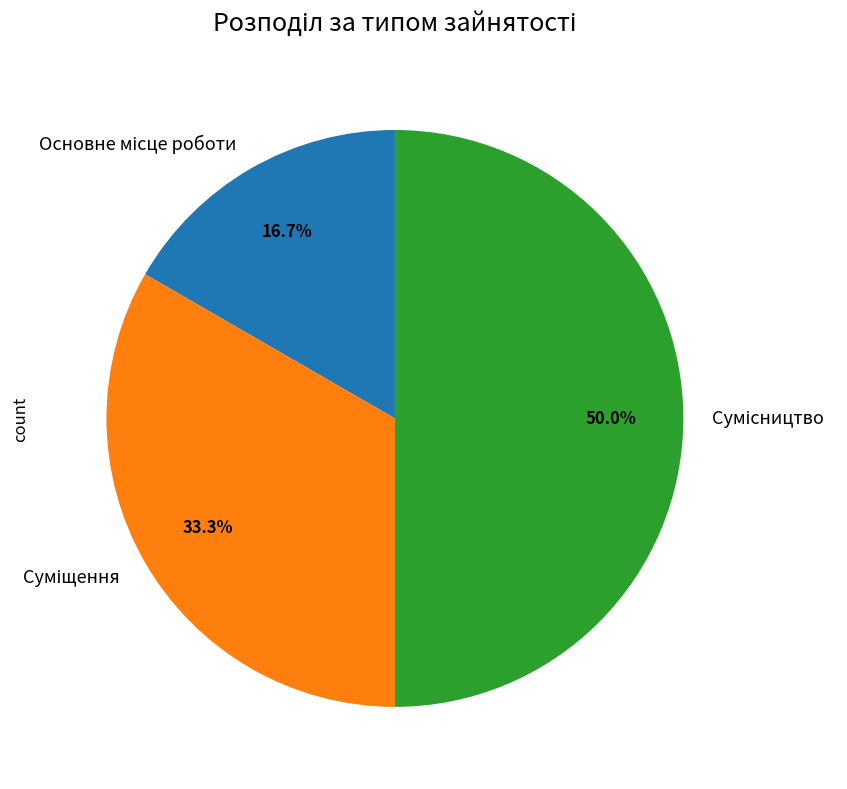

Rank the categories by value from lowest to highest.

Основне місце роботи, Суміщення, Сумісництво